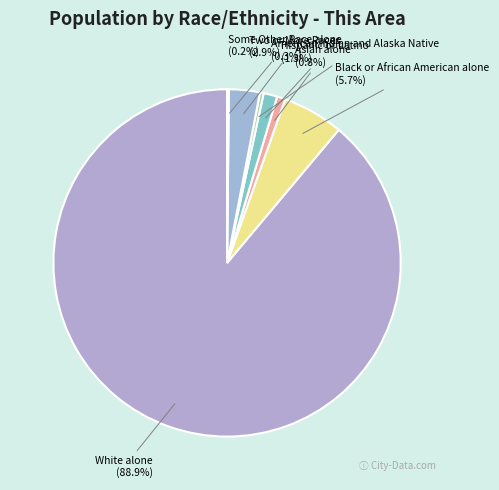

Which slice is the largest?

White alone